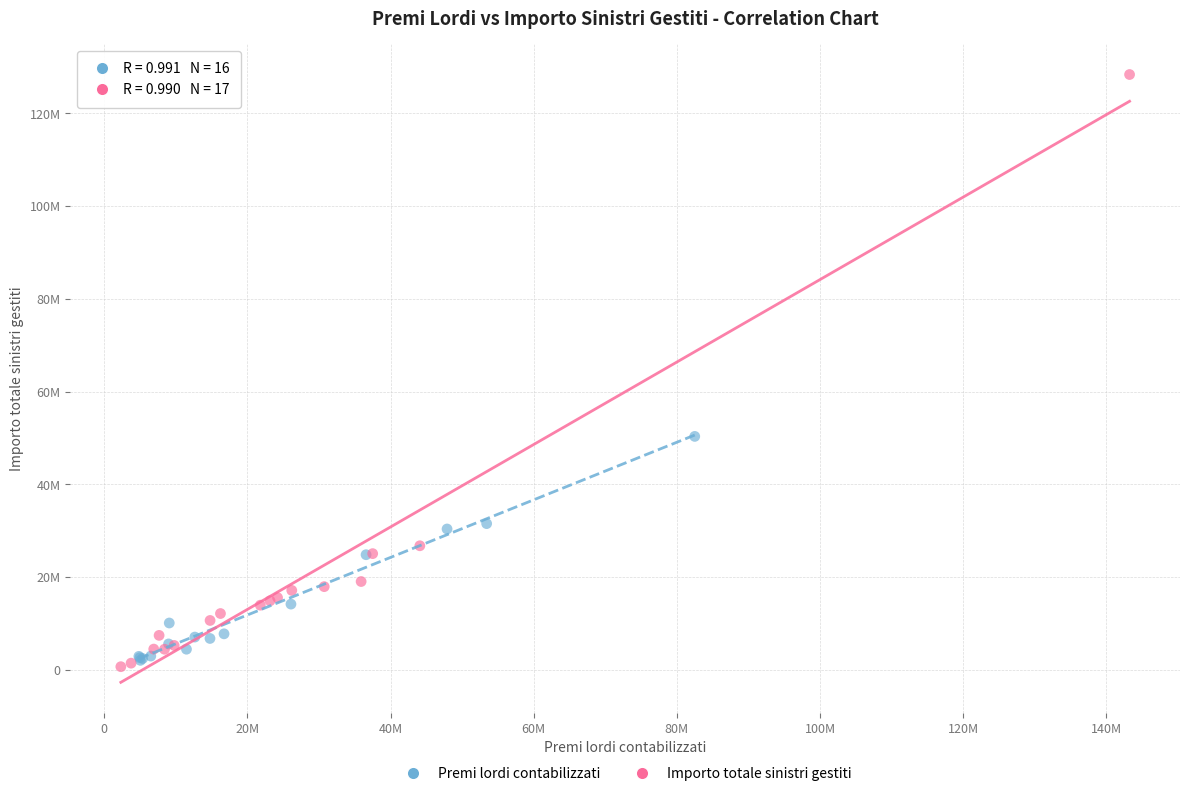

Which series contains the highest Y value?

Importo totale sinistri gestiti